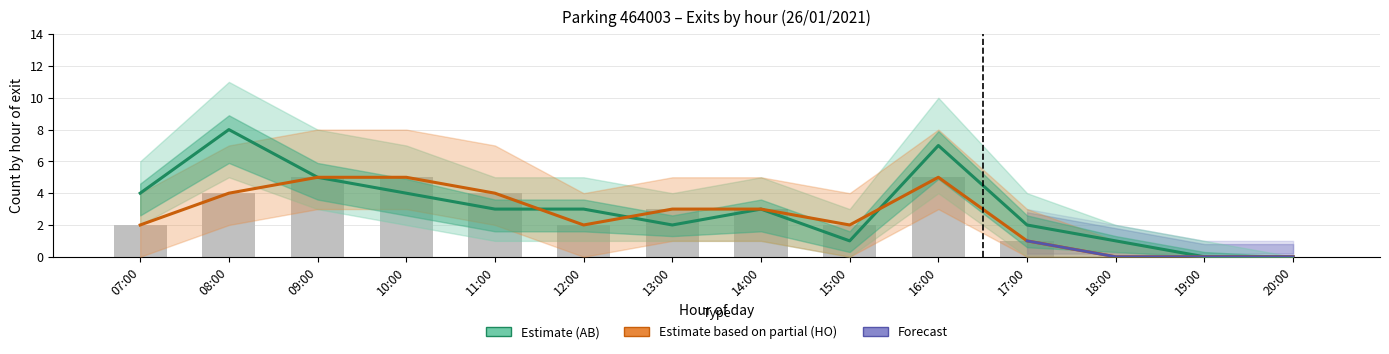

The value of HO_upper at 14:00 is 3. True or false?

True